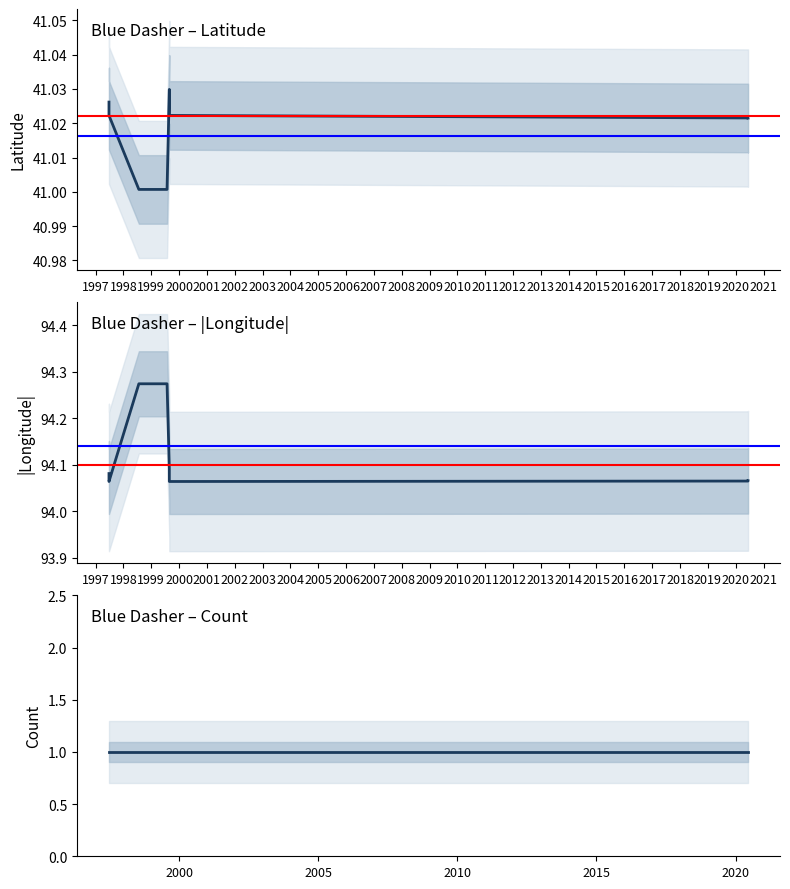

How many lines are shown in the chart?

3